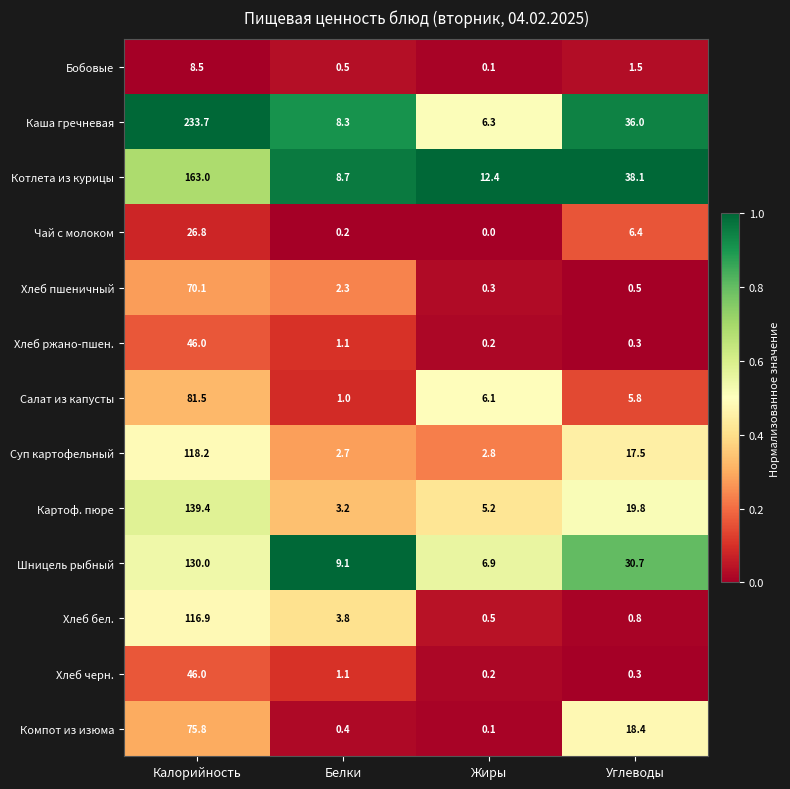

Between Калорийность and Углеводы, which series saw the biggest shift?

Каша гречневая